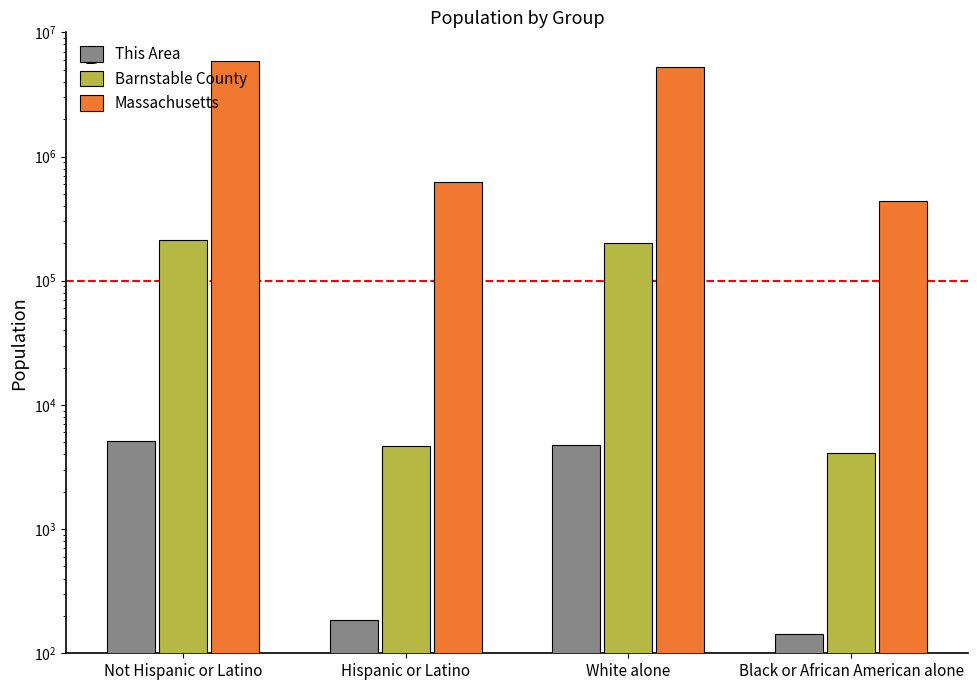

What is the highest value of the Massachusetts series?

5919975